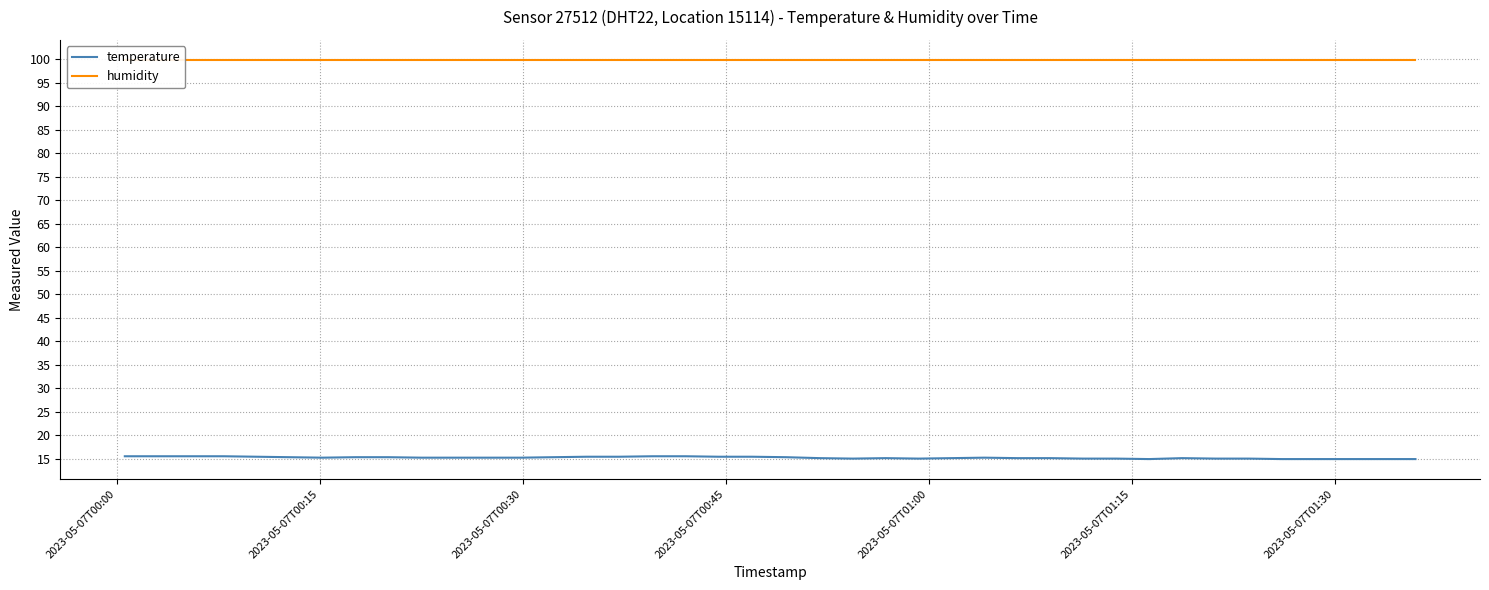

True or false: humidity and temperature intersect in this chart.

False